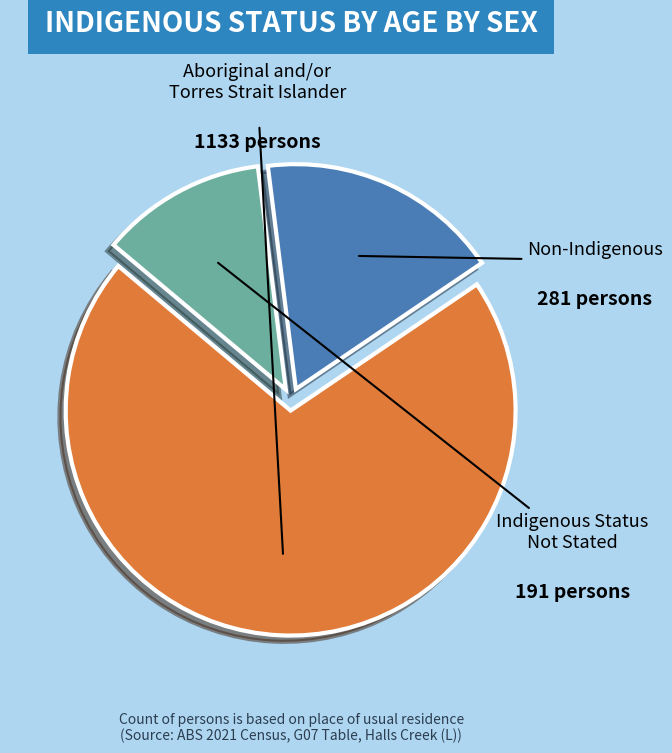

How many slices are in this pie chart?

3